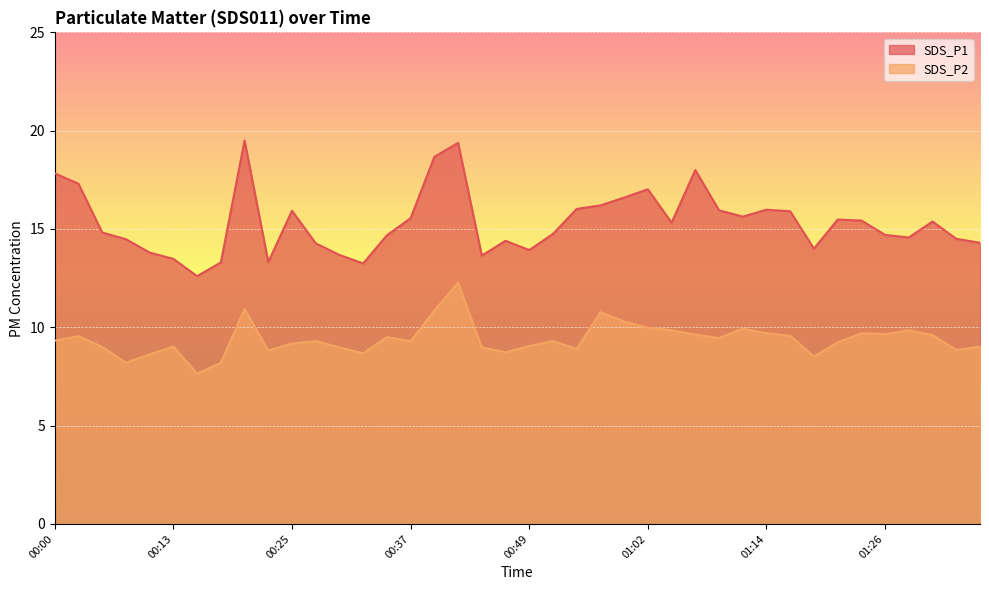

Rank the series by their average value, from highest to lowest.

SDS_P1, SDS_P2